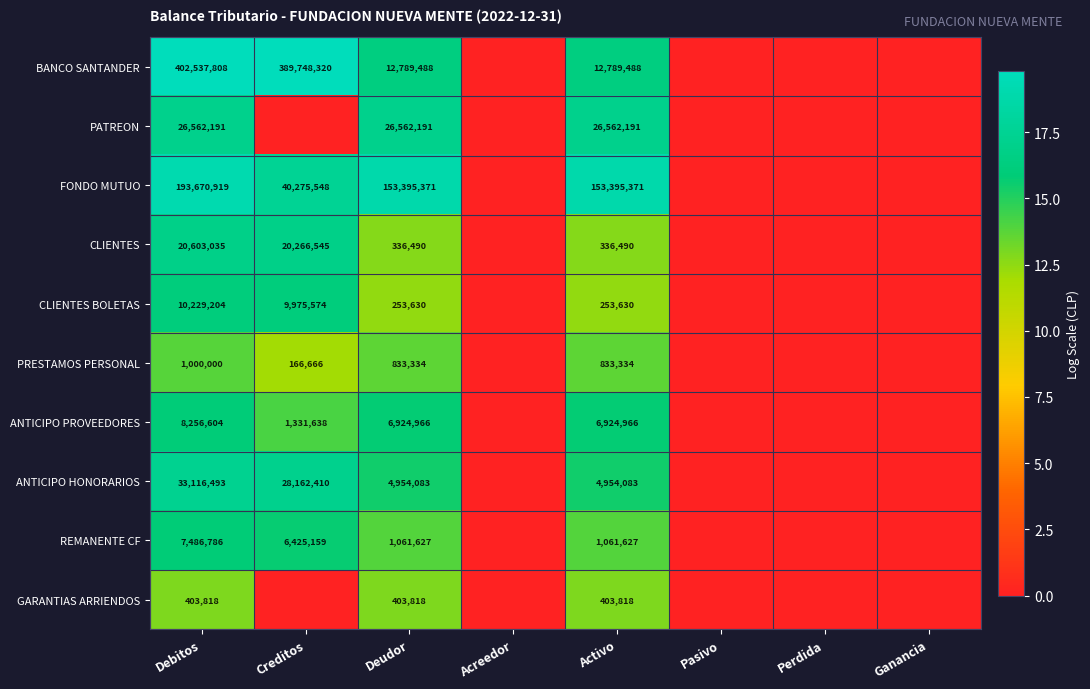

The value of REMANENTE CF at Creditos is 3924920. True or false?

False